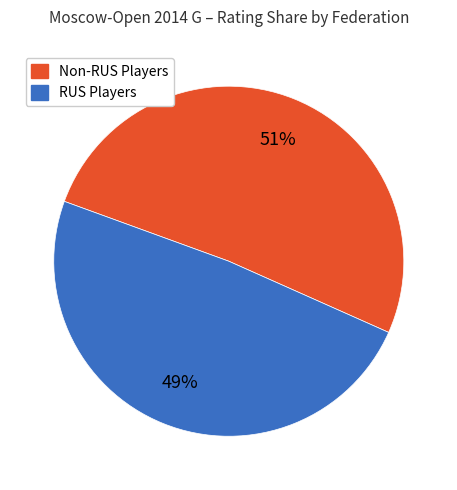

To the nearest percent, what is the average slice percentage?

50%